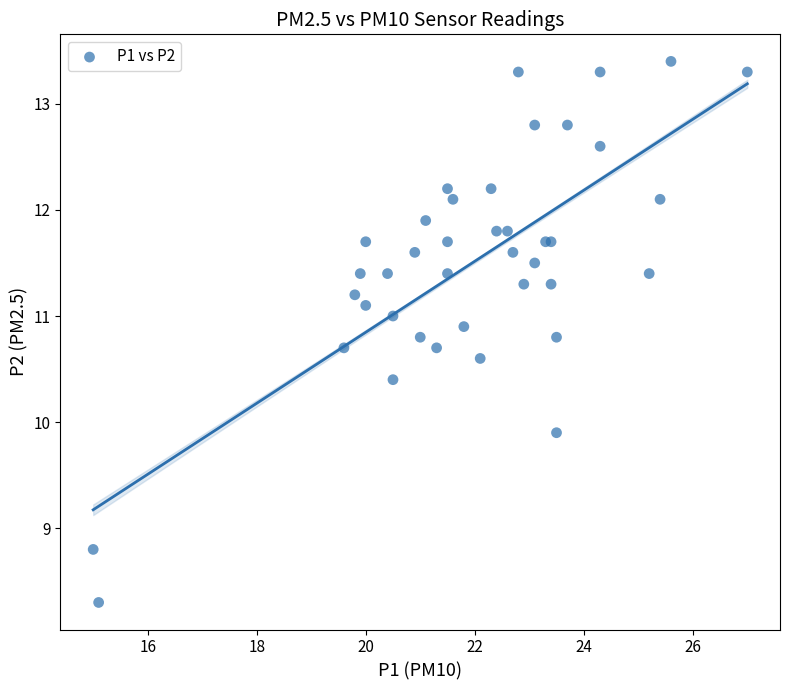

What Y value in the scatter plot is closest to 10?

9.9